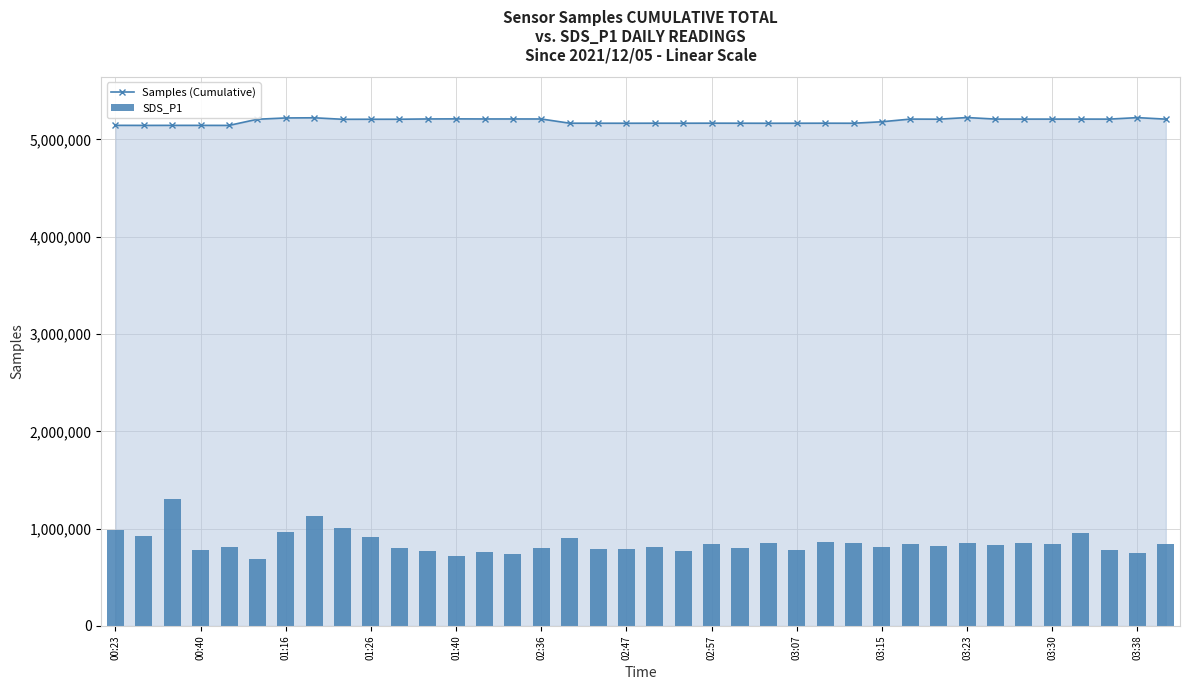

True or false: Samples (Cumulative) has more than 1 points higher than both neighbors.

True